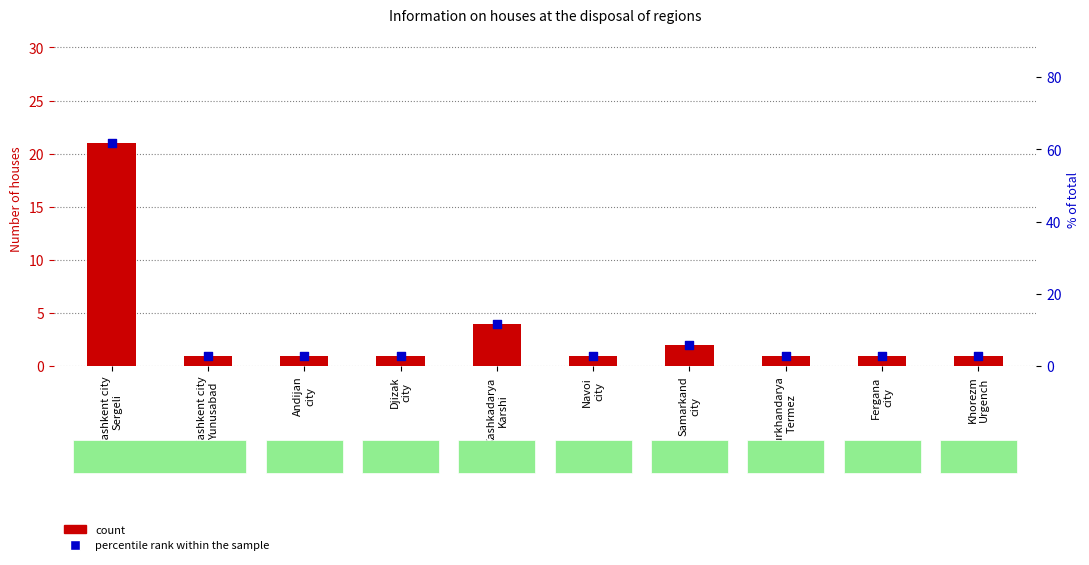

Which series reaches the minimum Y coordinate?

count